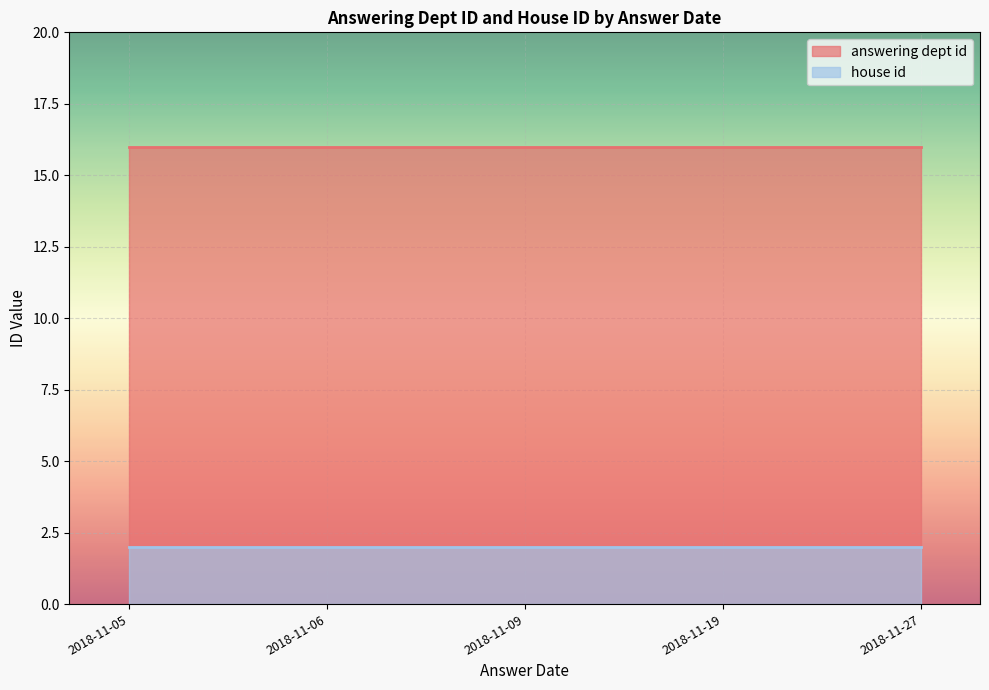

How many distinct data groups are displayed?

2